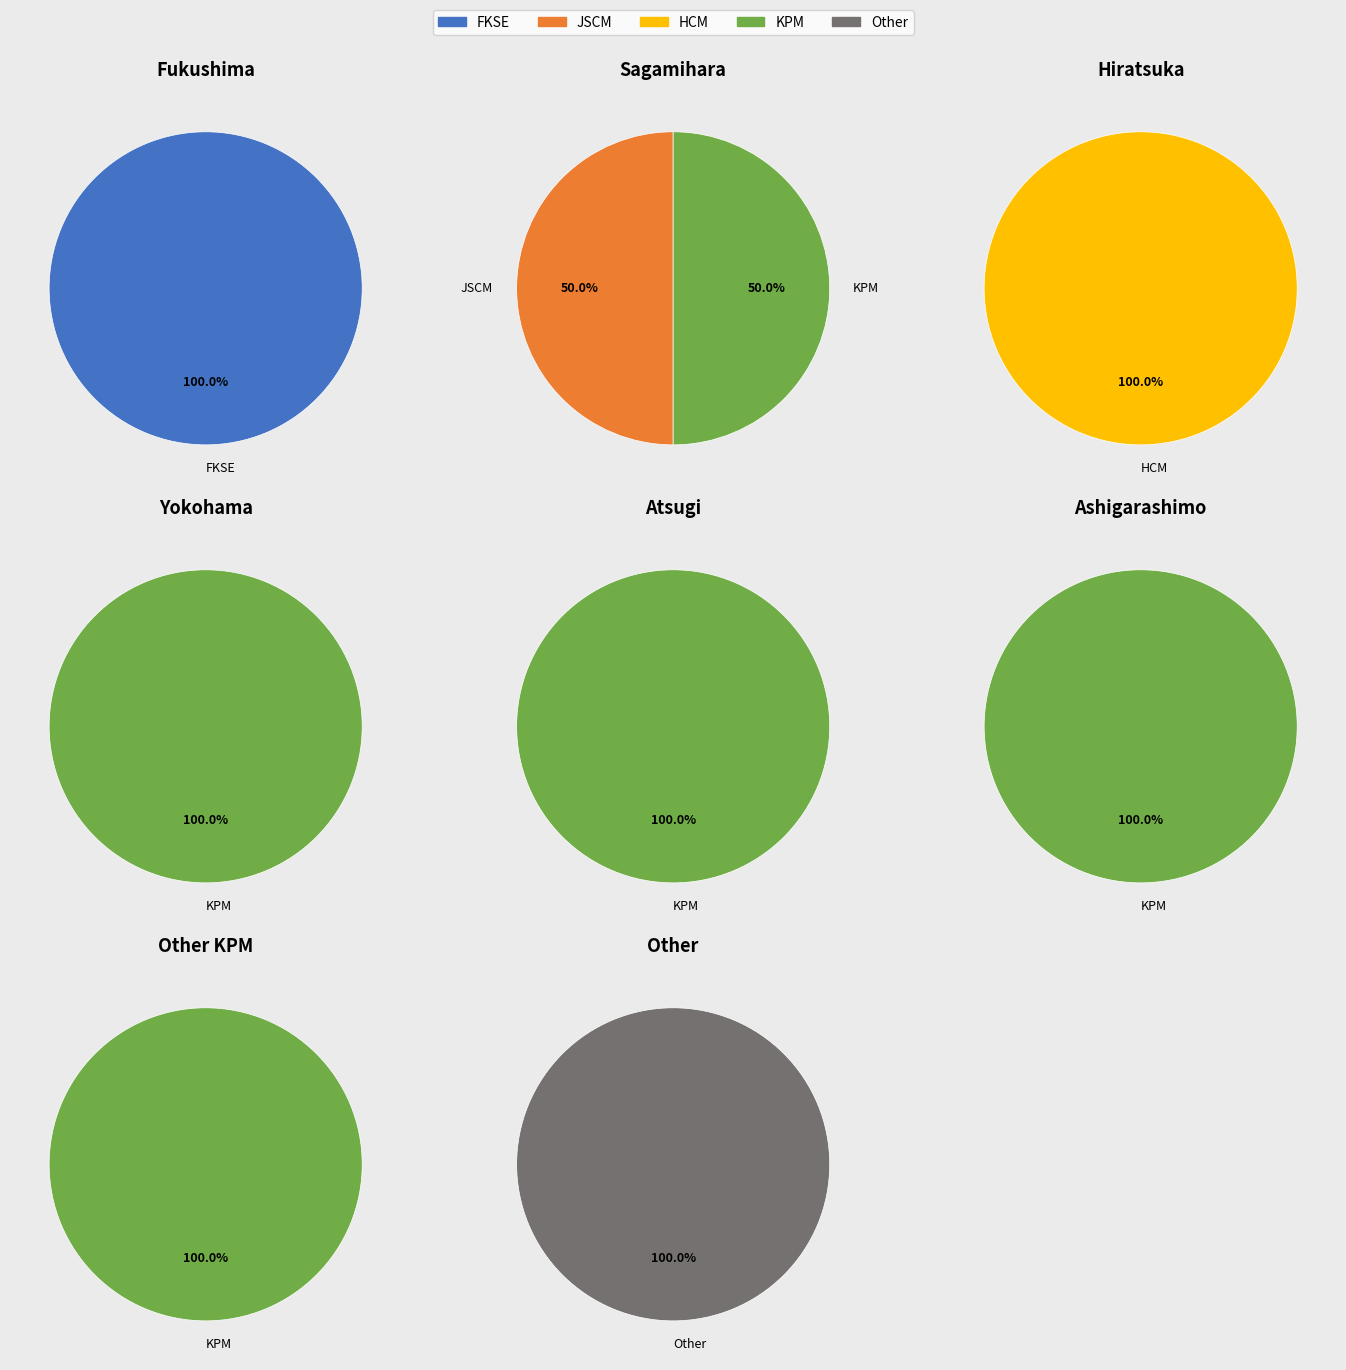

Count the number of slices in the pie.

5